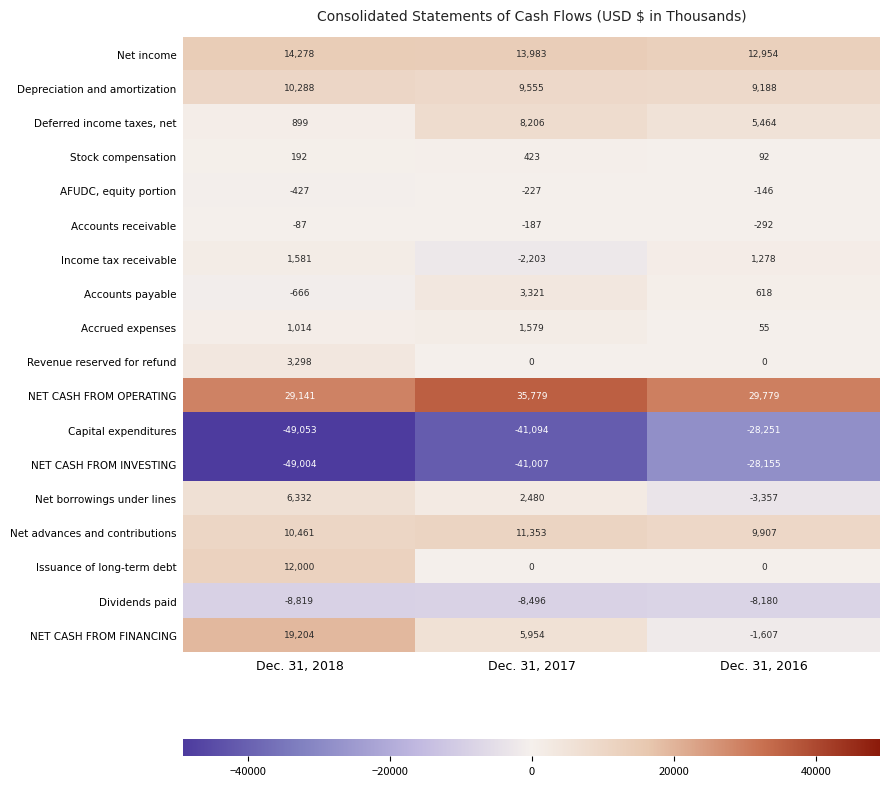

What is the highest value of the Issuance of long-term debt series?

12000